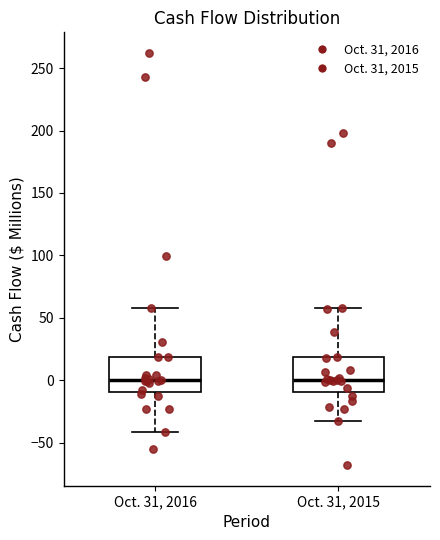

Reading left to right, transcribe this box plot: for each box, give where its median line is, the range the box spans, and where its two whiskers end, as read against the y-axis. The values are not printed on the chart, so give them approximately, as read against the axis.

Oct. 31, 2016: median 0, box -10 to 20, whiskers -40 to 60
Oct. 31, 2015: median 0, box -10 to 20, whiskers -30 to 60